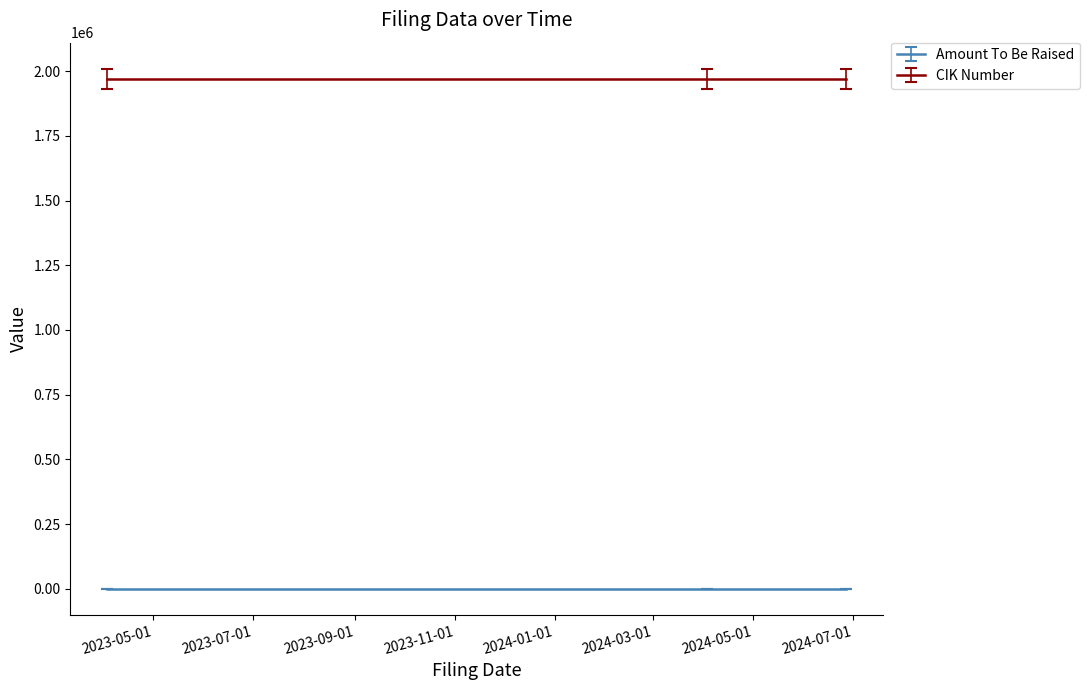

True or false: CIK Number has a value of 1970427 at 2024-04-03.

True